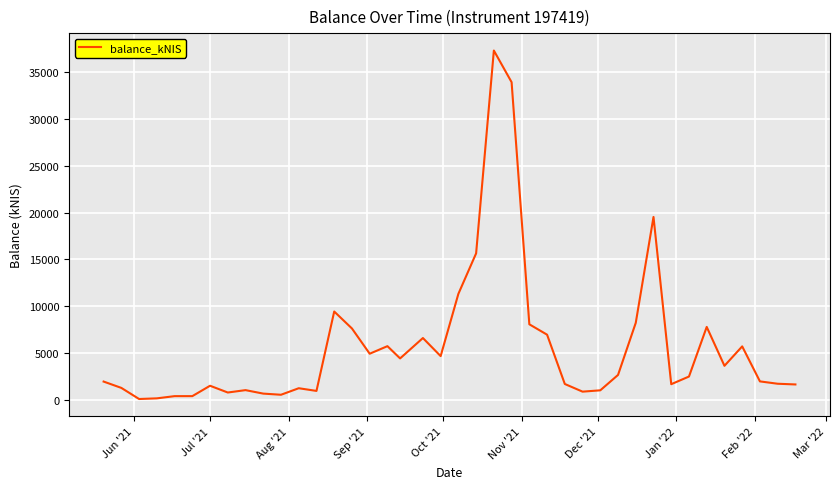

What is the greatest value displayed?

37263.0